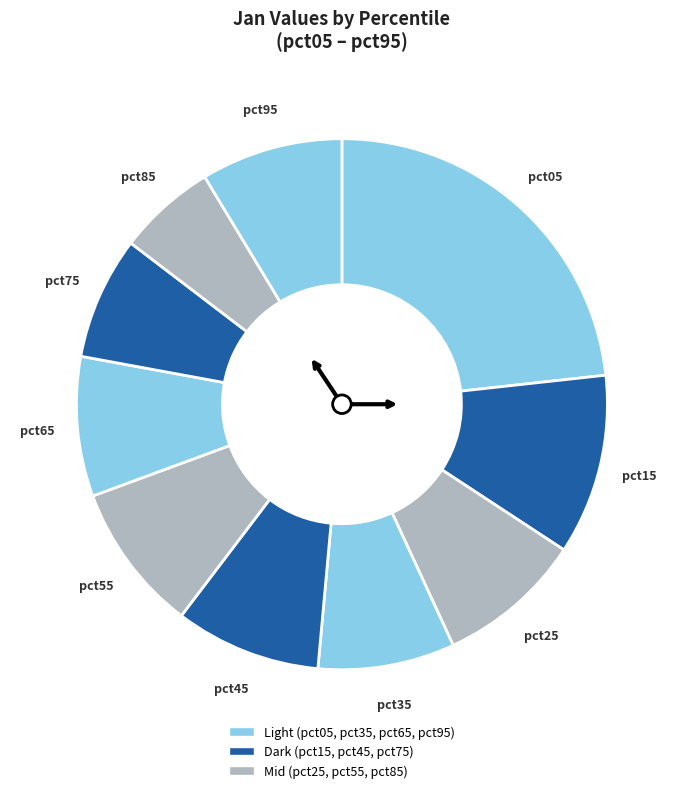

How many segments does this pie chart have?

10